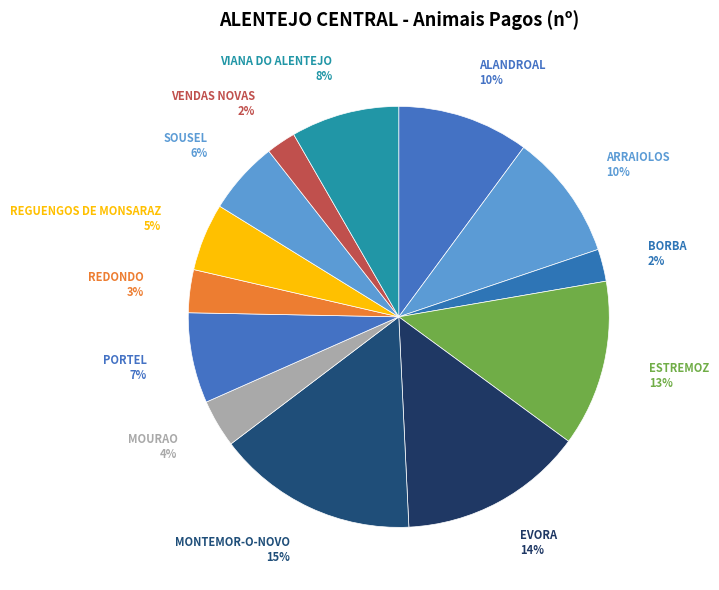

To the nearest percent, what is the combined percentage of MONTEMOR-O-NOVO and ARRAIOLOS?

25%